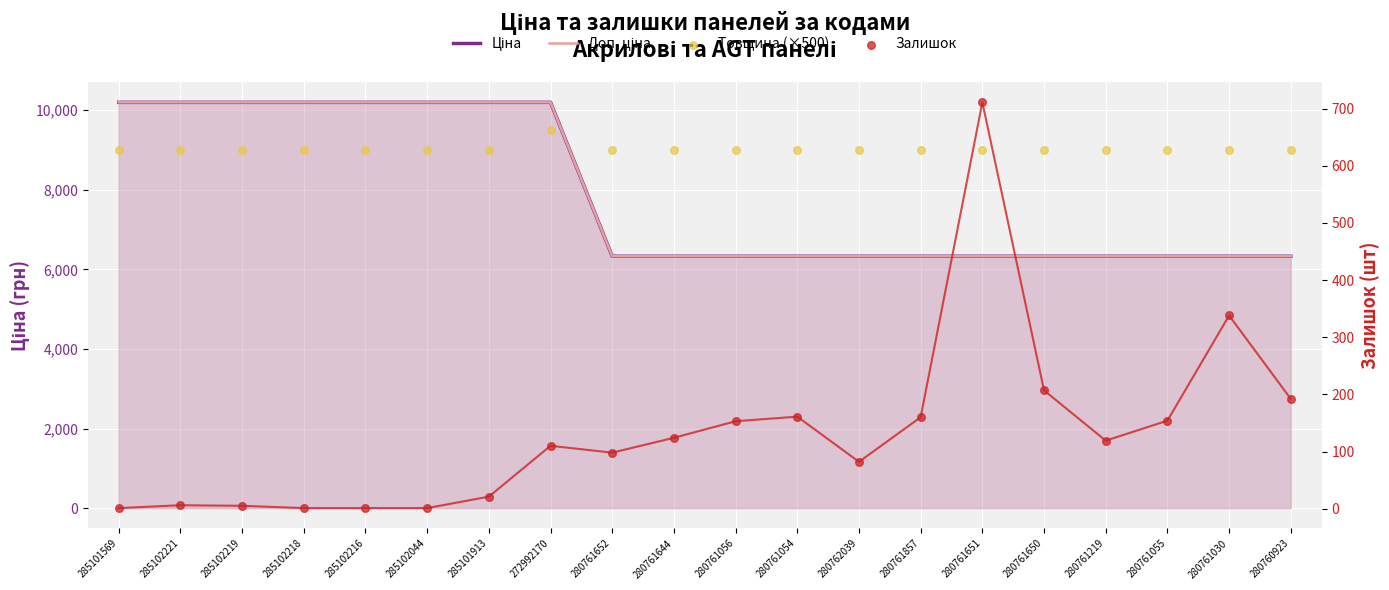

At which category is the sum across all series the highest?

272992170